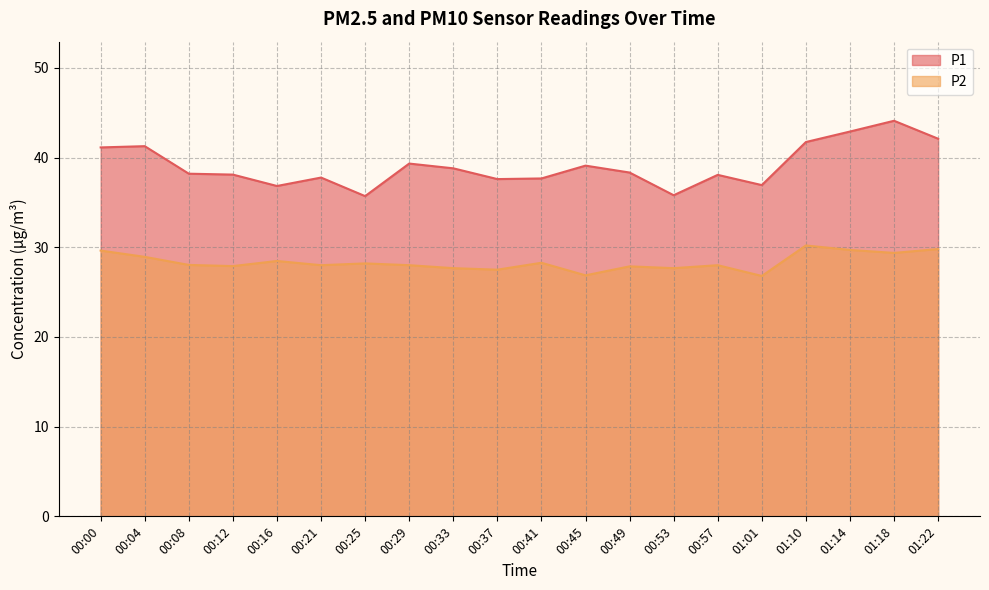

Does the chart have visible grid lines?

Yes